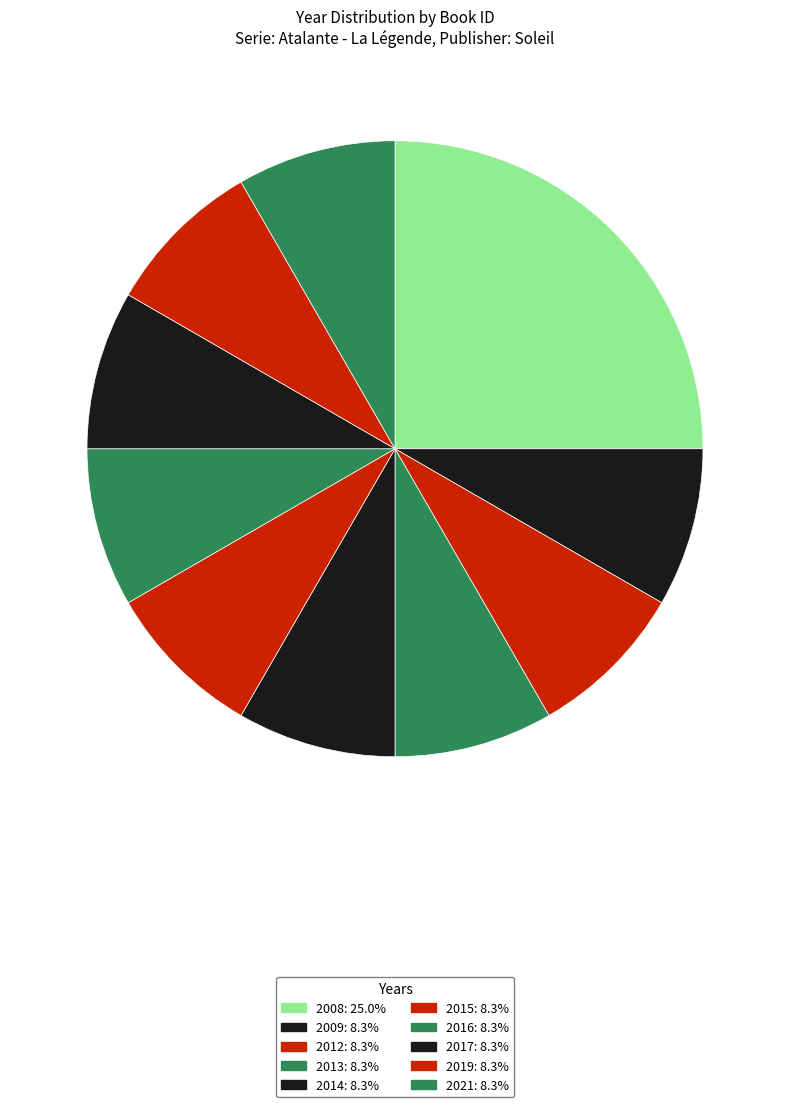

How many segments does this pie chart have?

10